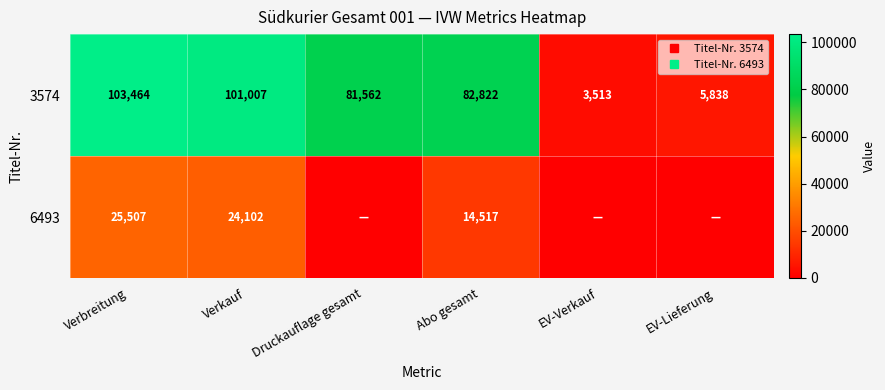

Which category has the highest value across all series?

Verbreitung